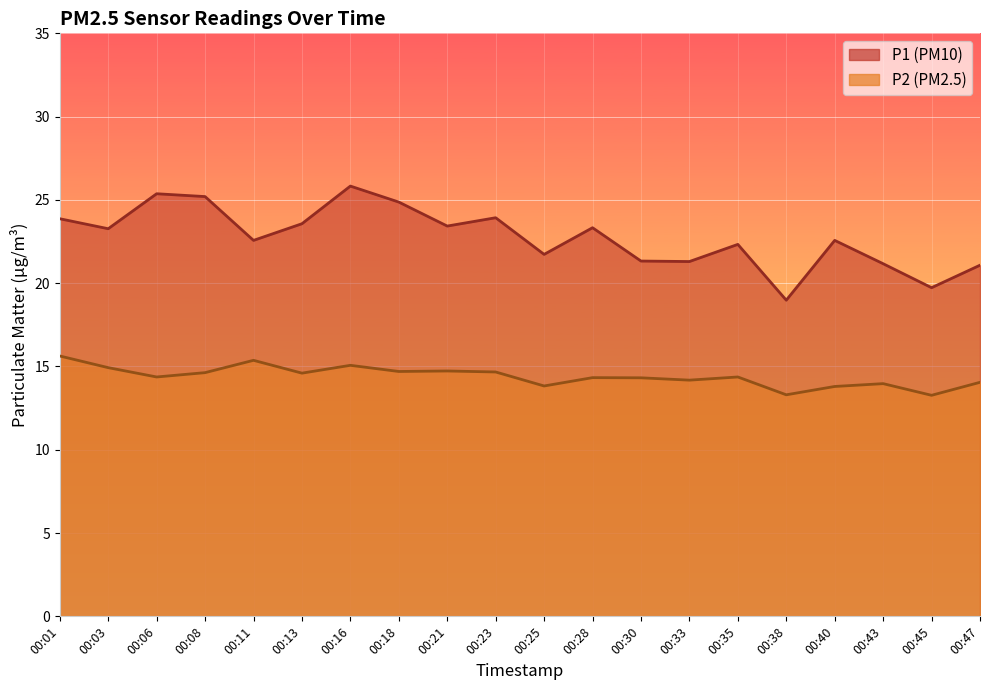

Which series has the widest spread of values?

P1